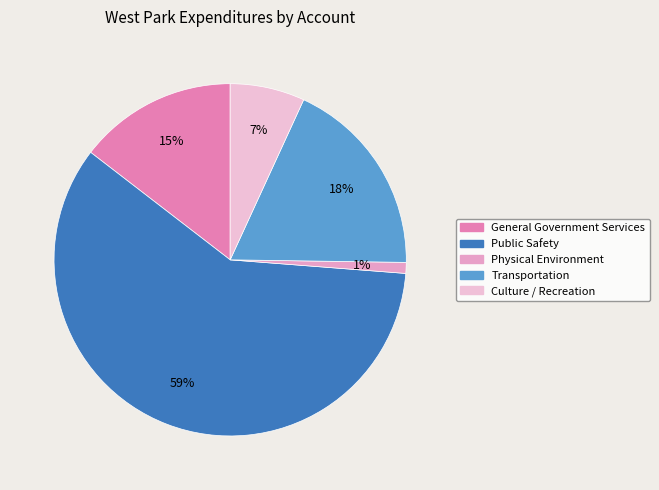

To the nearest percent, what percentage of the pie is Culture / Recreation?

7%